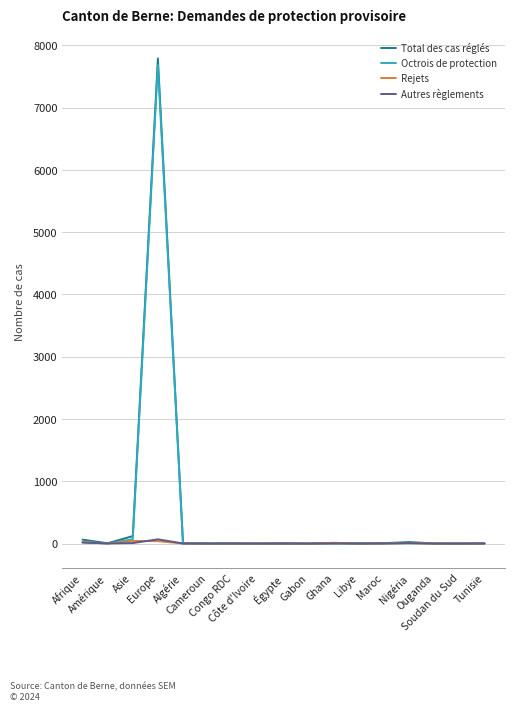

What is the difference between the maximum and minimum values in the Octrois de protection series?

7681